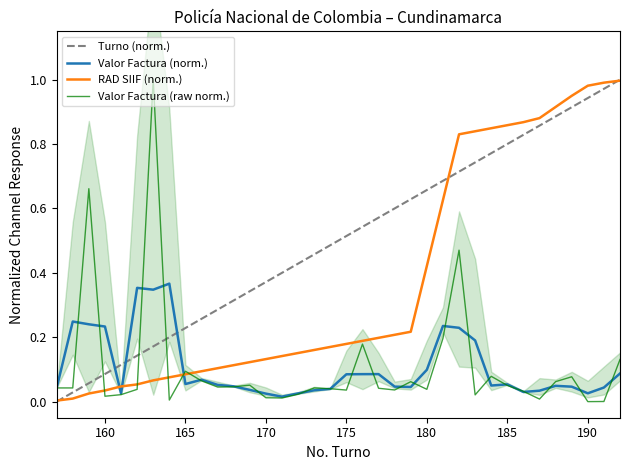

Is it true that RAD SIIF (norm.) equals 0.1 at 175?

False